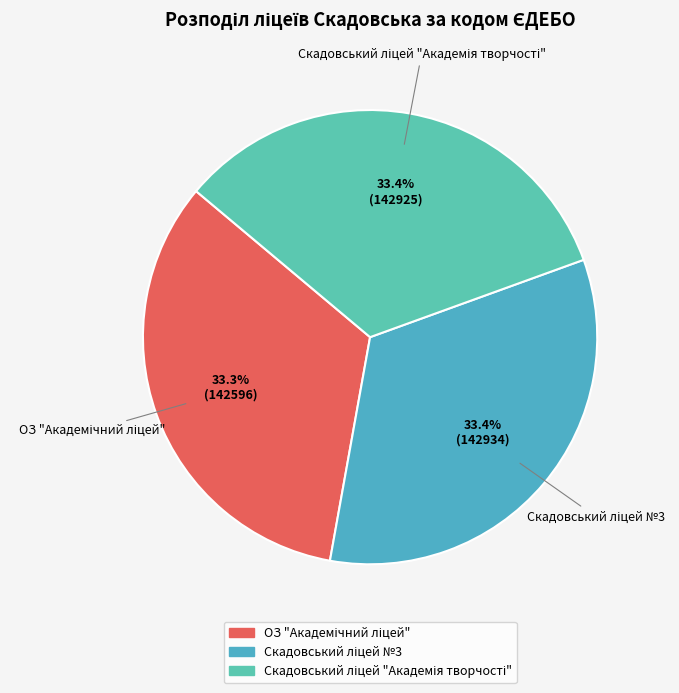

Is there a majority slice in this chart?

No